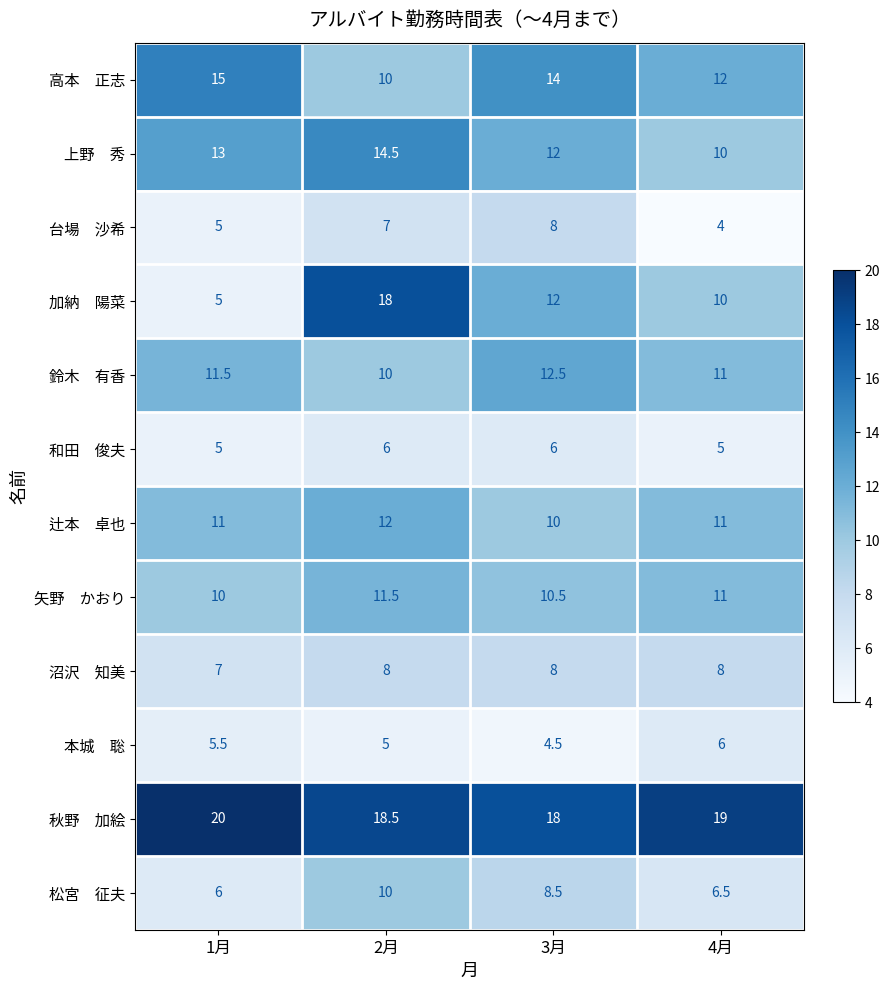

What is the smallest value displayed?

4.0